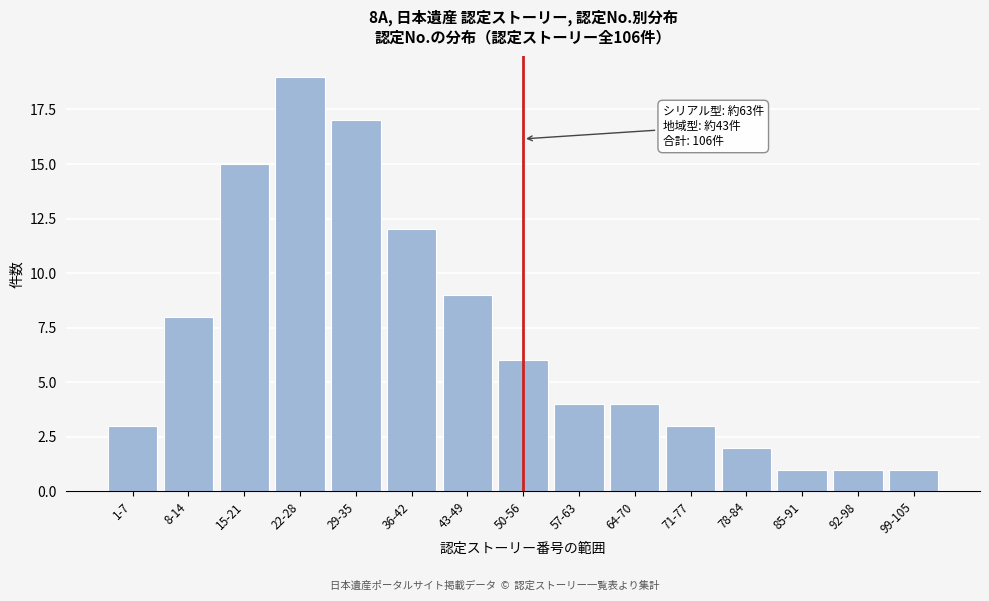

Reading left to right, transcribe all the data shown in this chart.

1-7=3	8-14=8	15-21=15	22-28=19	29-35=17	36-42=12	43-49=9	50-56=6	57-63=4	64-70=4	71-77=3	78-84=2	85-91=1	92-98=1	99-105=1